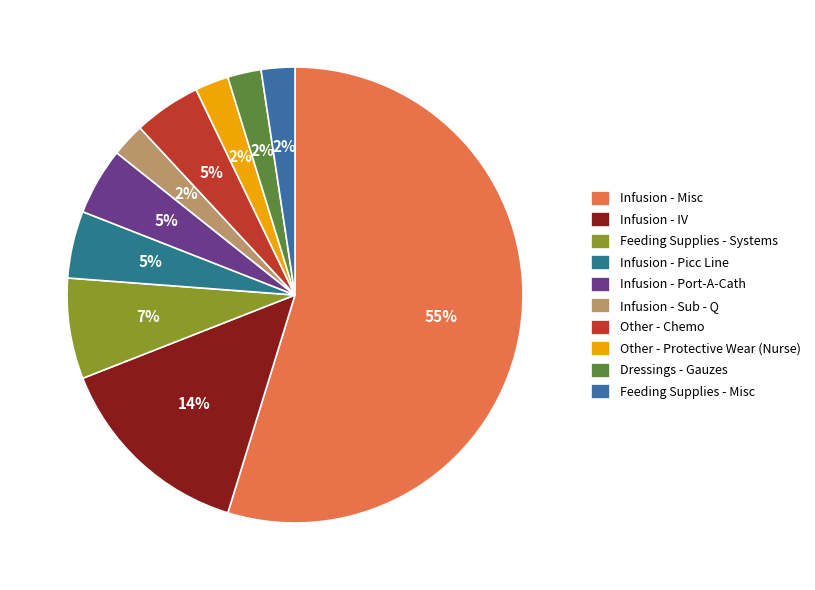

Which has a higher value, Infusion - IV or Infusion - Port-A-Cath?

Infusion - IV